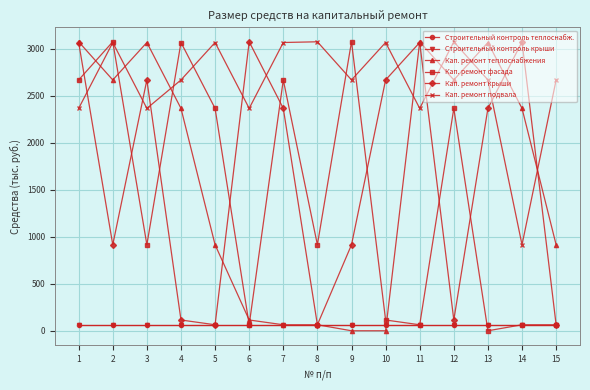

Which series changed the most between 5 and 10?

Кап. ремонт крыши